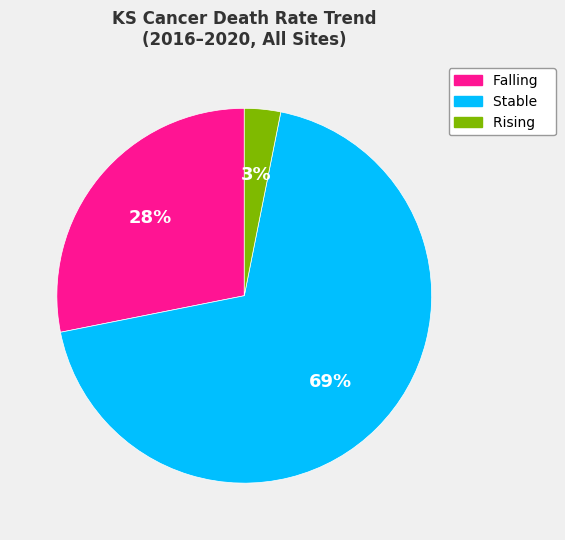

To the nearest percent, what is the difference between the largest and smallest slice percentages?

66%